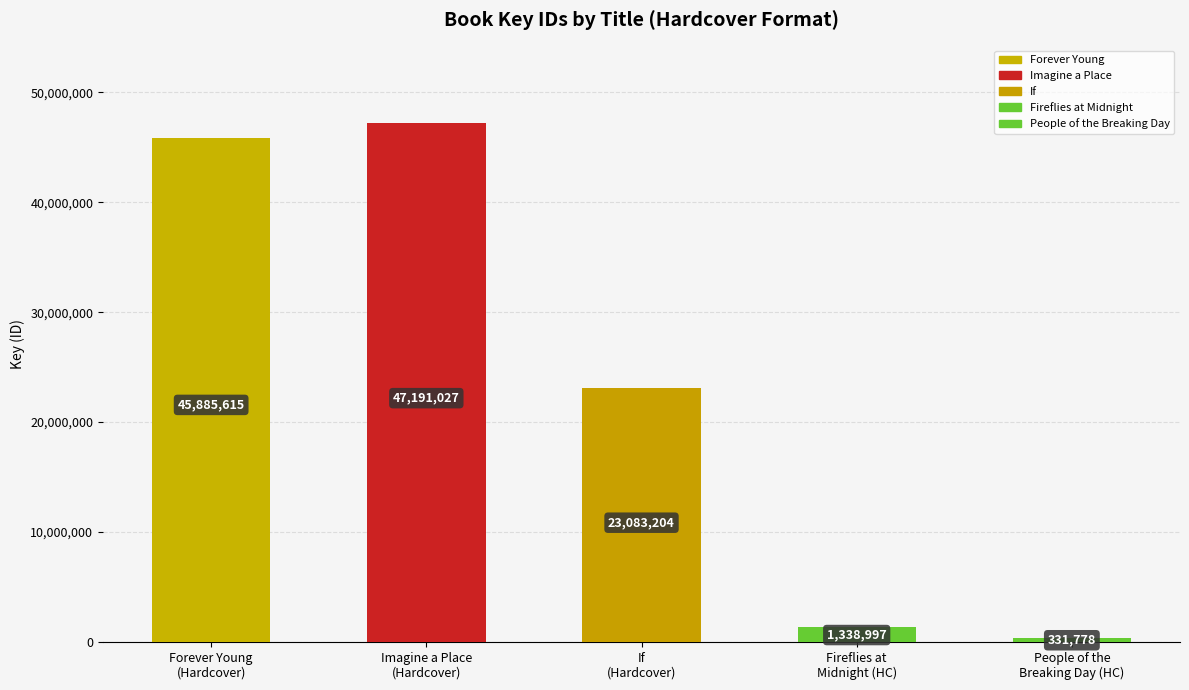

Is it true that the value at People of the
Breaking Day (HC) is 331778?

True